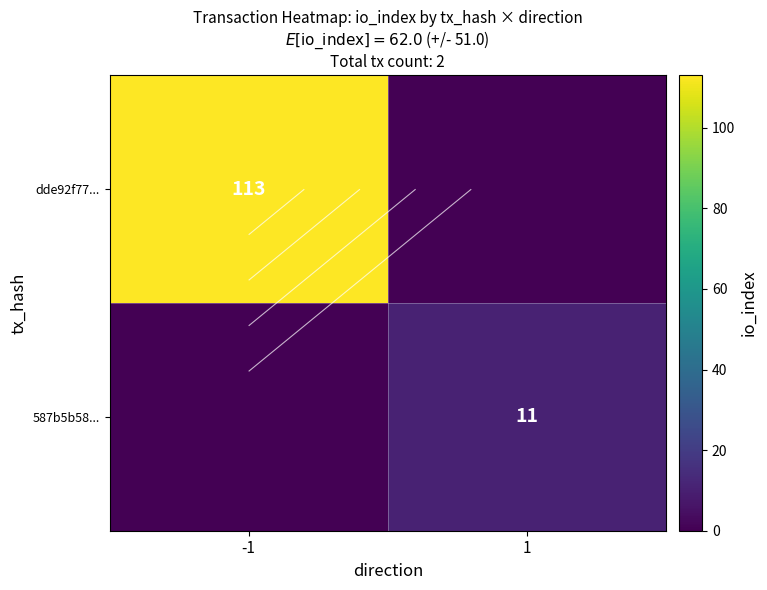

What is the total value across all series at 1?

11